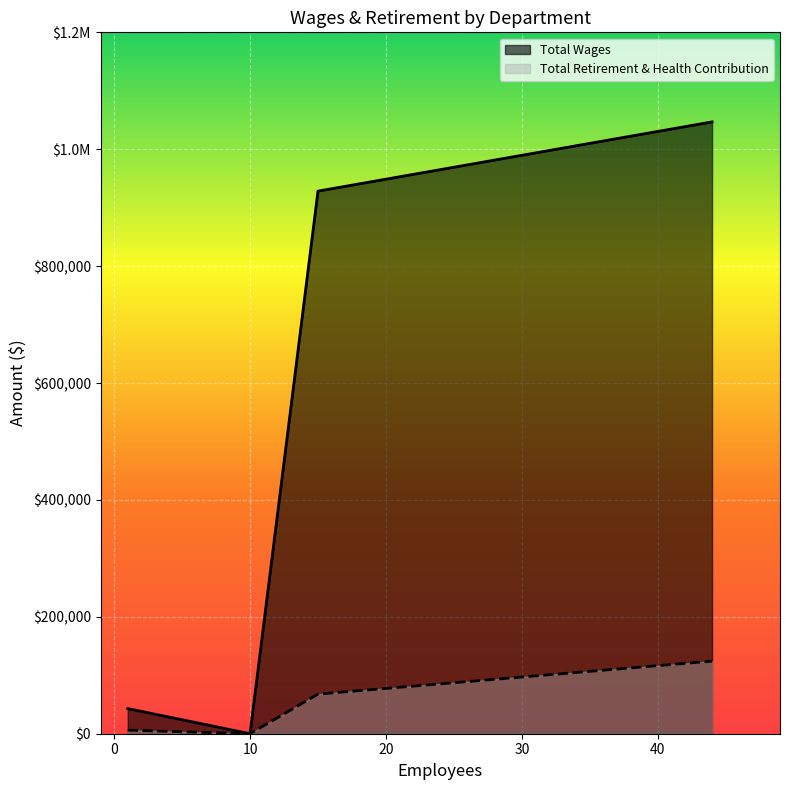

True or false: the data shows 928336 at School Administration.

True